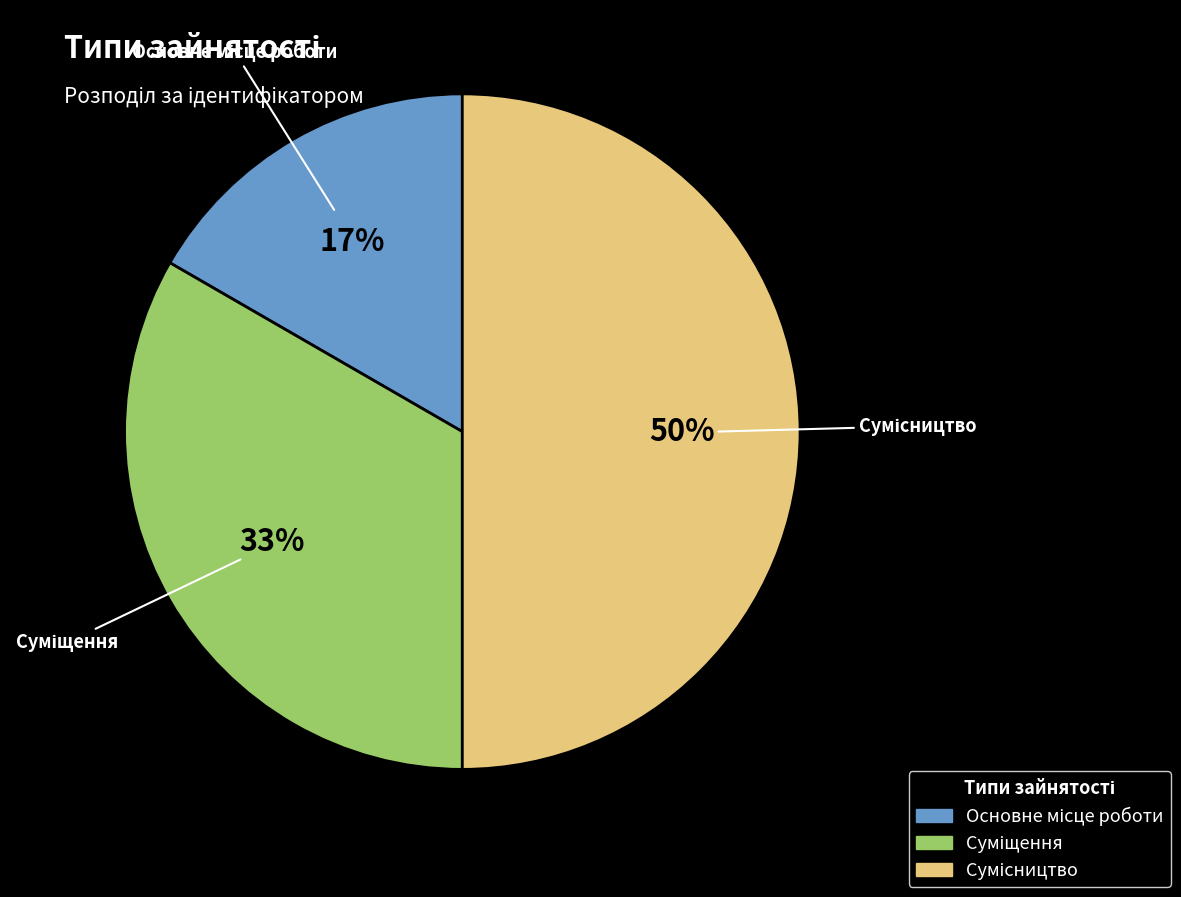

To the nearest percent, what is the average slice percentage?

33%